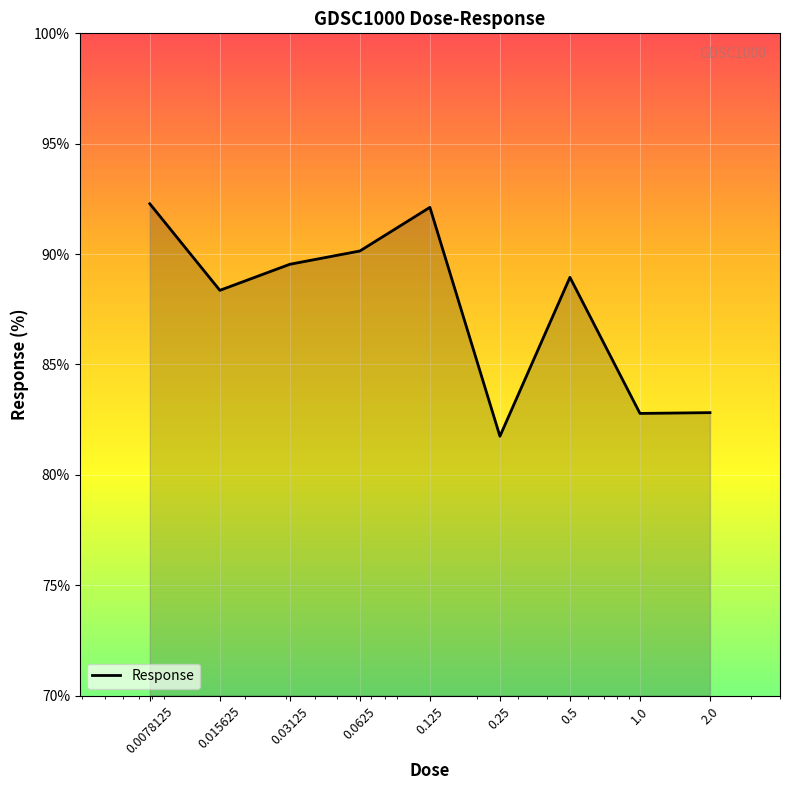

What is the minimum value shown in the chart?

81.7